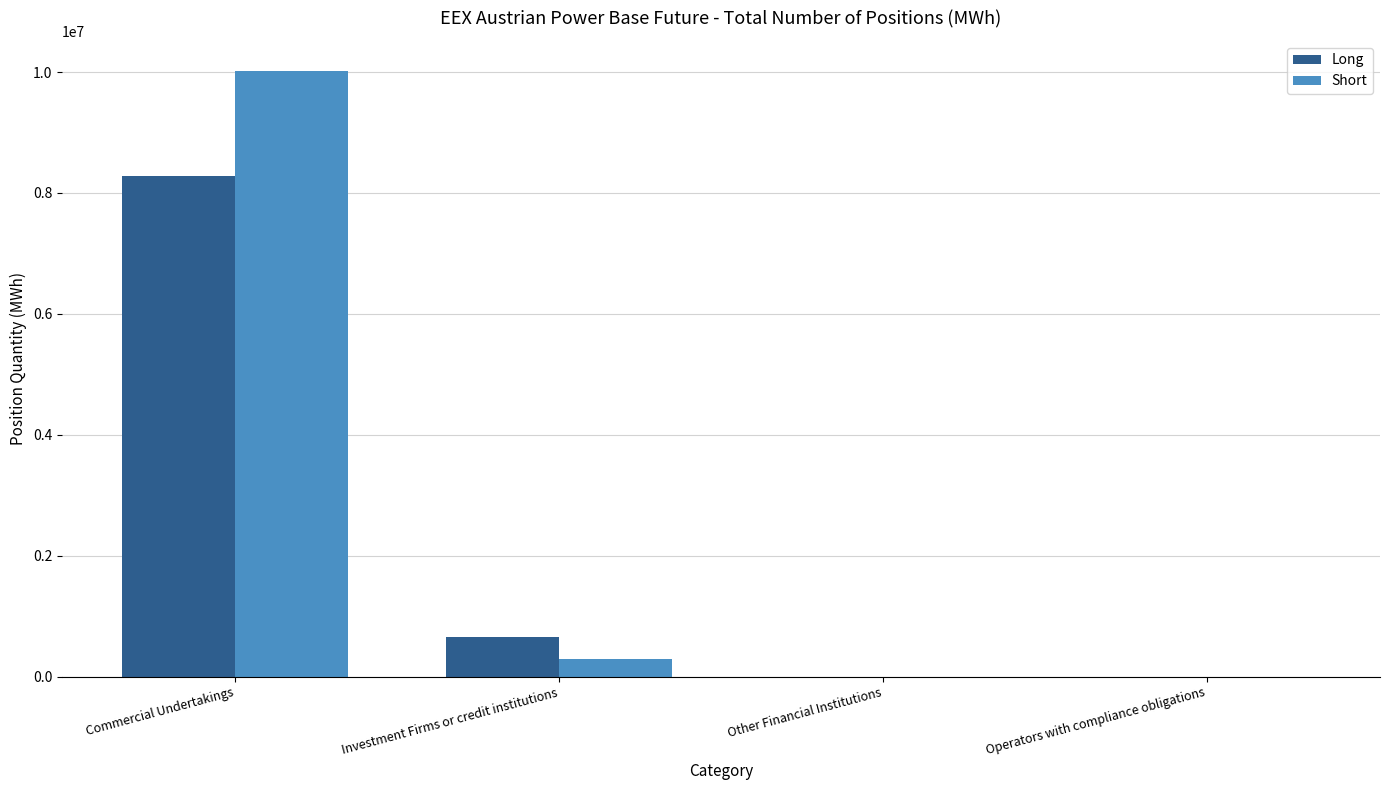

Where does the Short series first go above 283807?

Commercial Undertakings